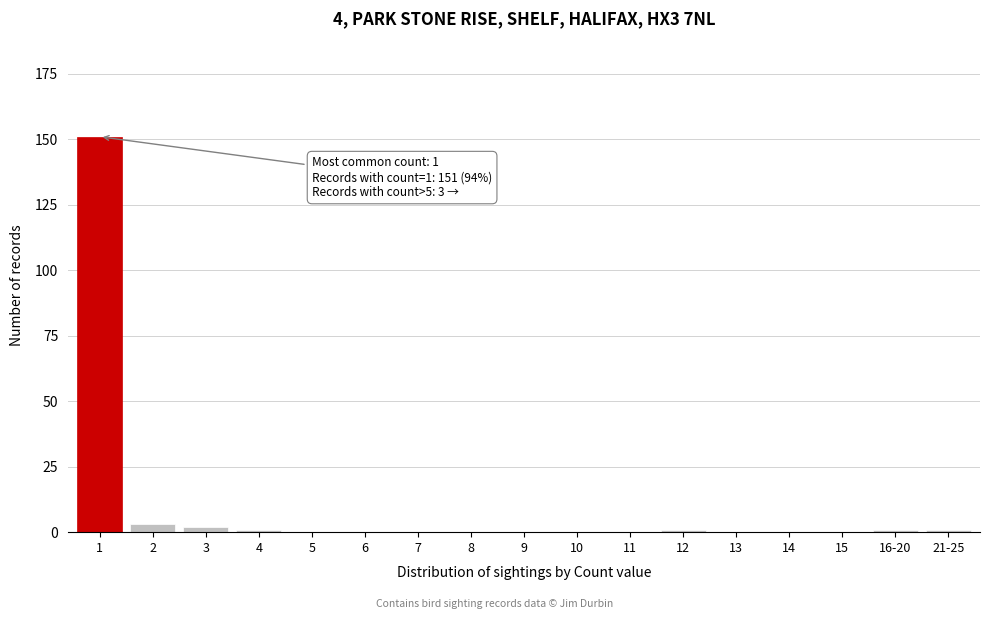

Reading left to right, what are all the values shown in this chart?

1=151	2=3	3=2	4=1	5=0	6=0	7=0	8=0	9=0	10=0	11=0	12=1	13=0	14=0	15=0	16-20=1	21-25=1